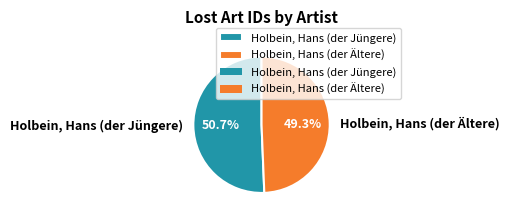

Which category accounts for the majority?

Holbein, Hans (der Jüngere)